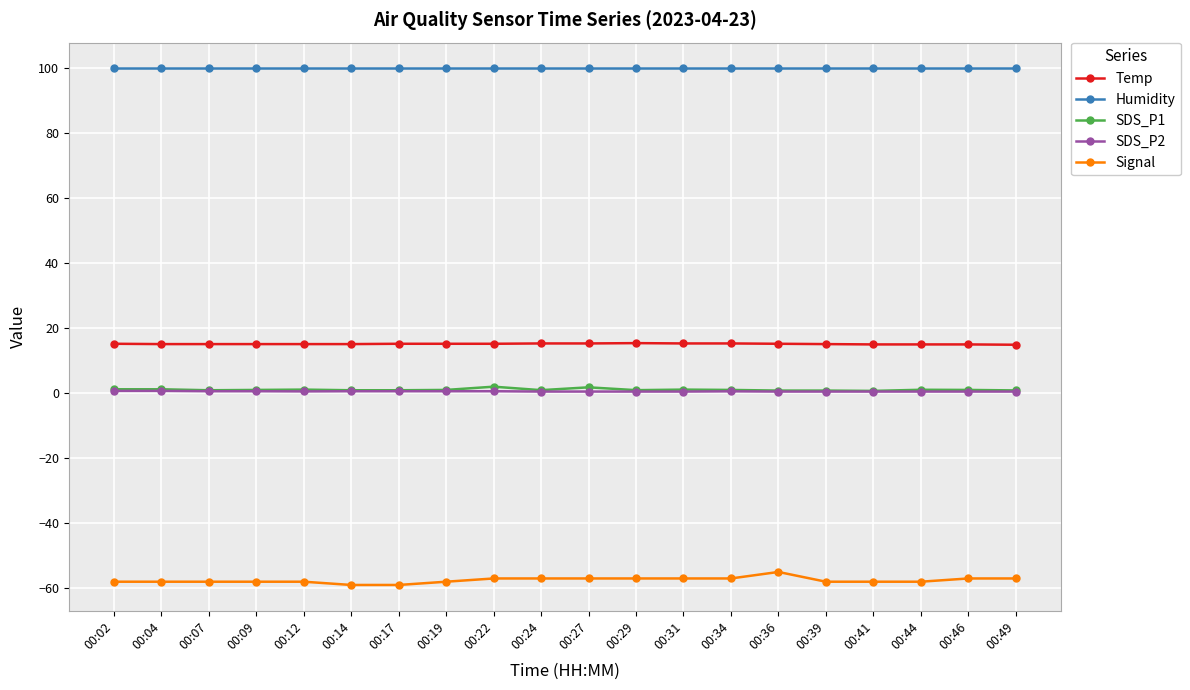

What value does the Signal series have at 00:12?

-58.0